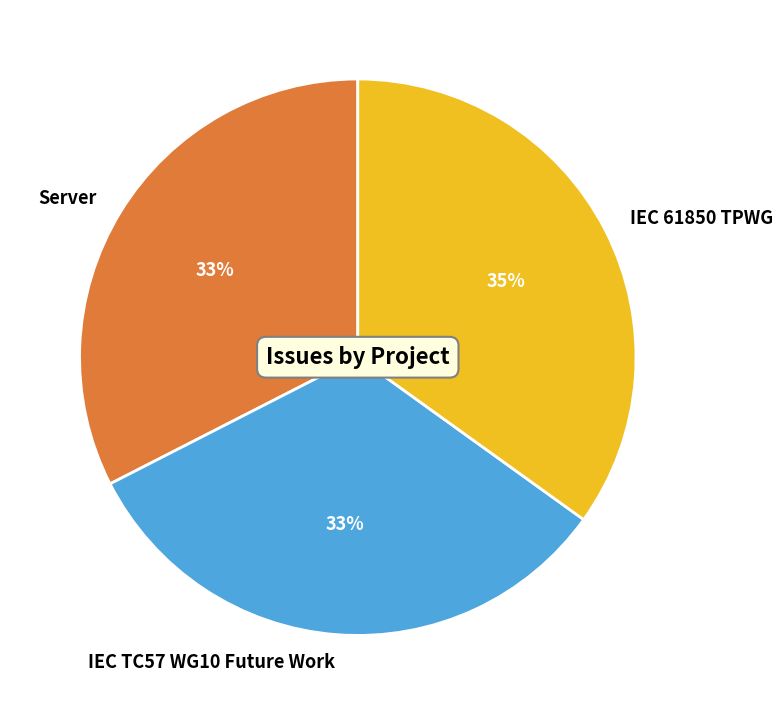

To the nearest percent, what is the combined percentage of IEC TC57 WG10 Future Work and IEC 61850 TPWG?

67%